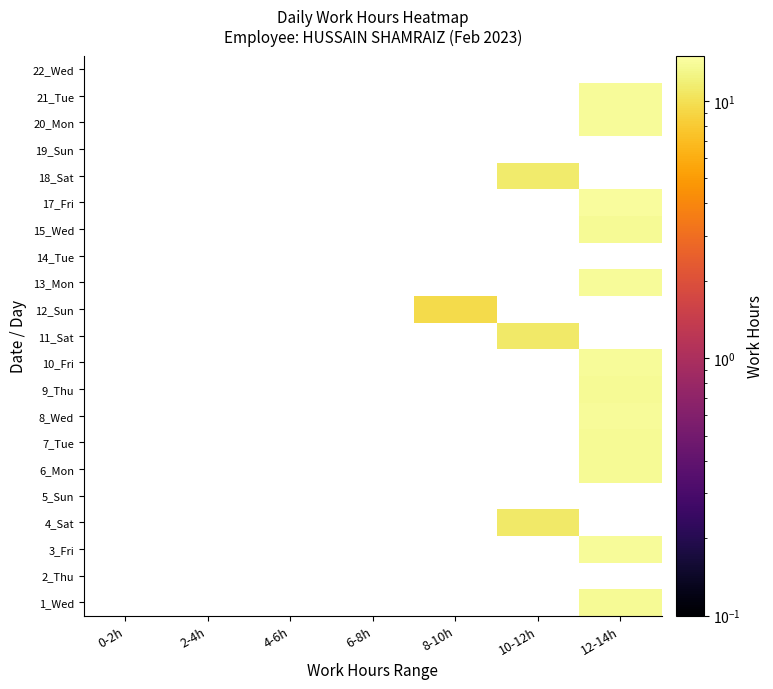

How many distinct data groups are displayed?

21